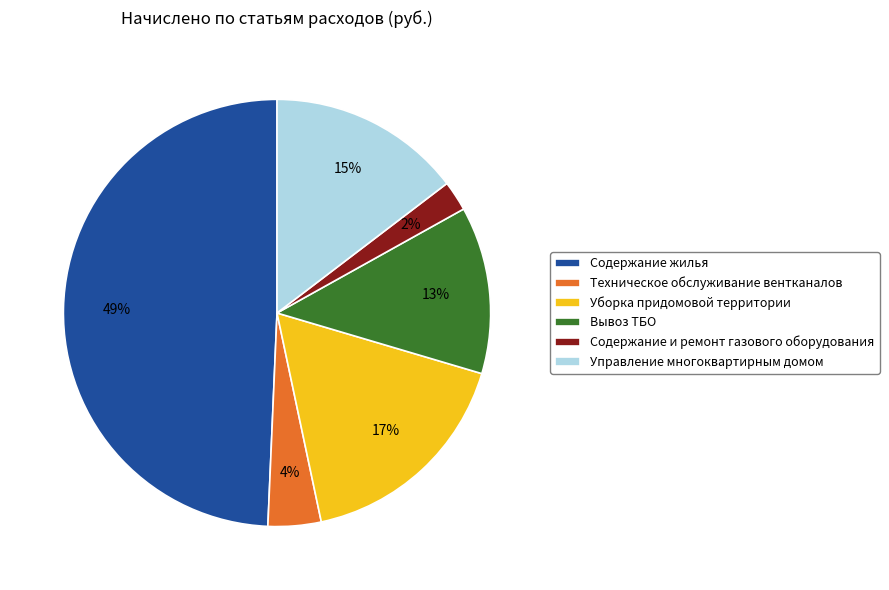

Rank the categories by value from lowest to highest.

Содержание и ремонт газового оборудования, Техническое обслуживание вентканалов, Вывоз ТБО, Управление многоквартирным домом, Уборка придомовой территории, Содержание жилья